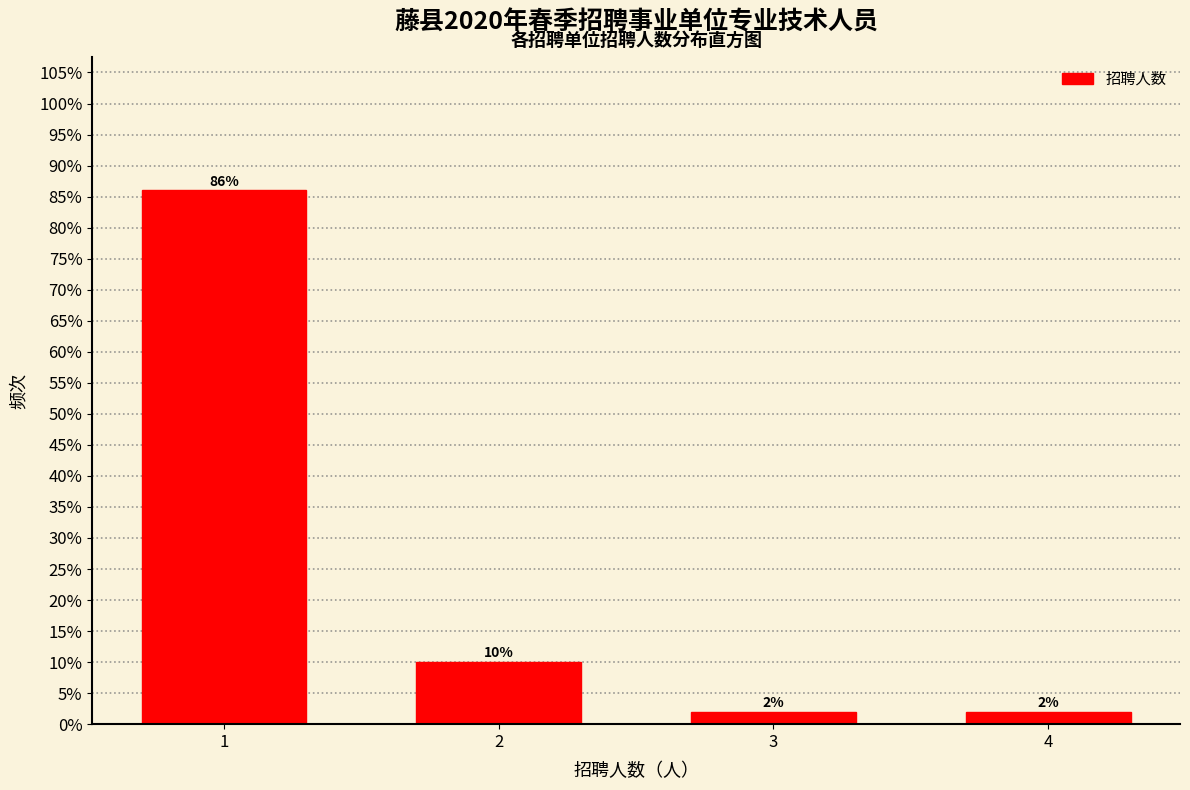

Reading right to left, extract all data points from this chart.

4=2	3=2	2=10	1=86